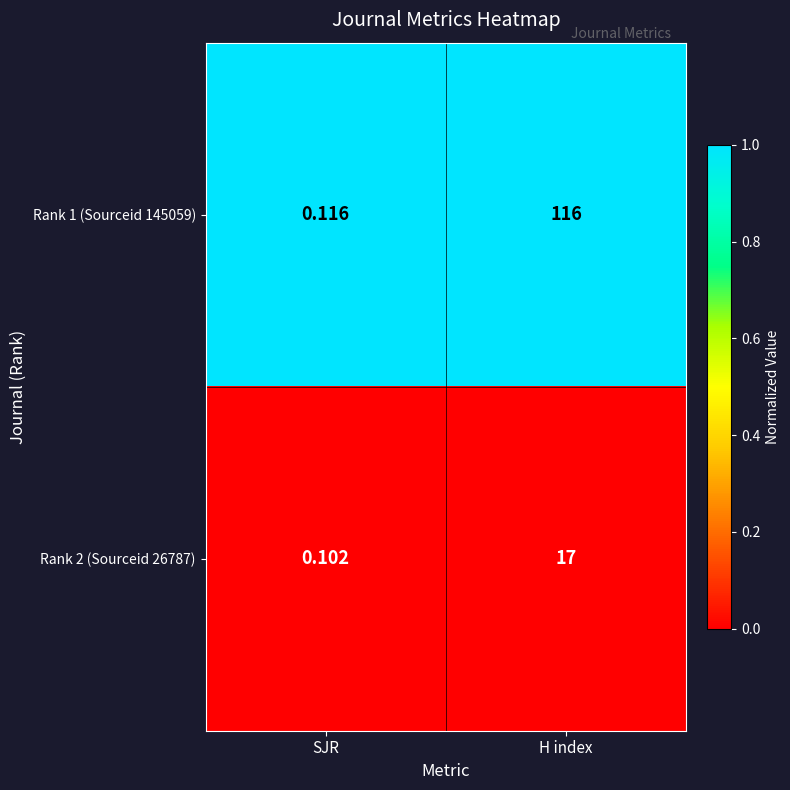

At how many categories does at least one series exceed 0?

2